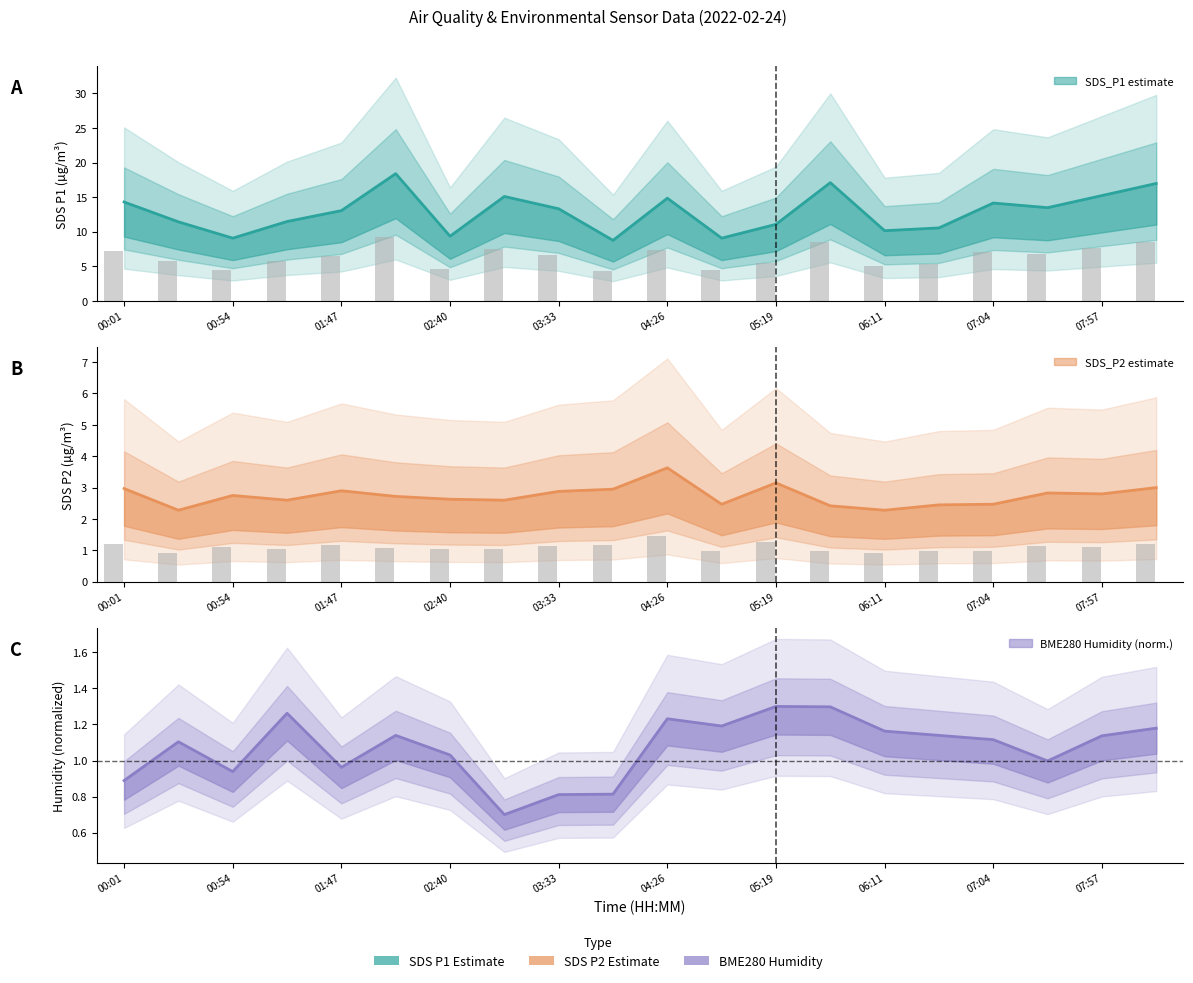

Between 05:45 and 06:11, which series saw the biggest shift?

SDS_P1